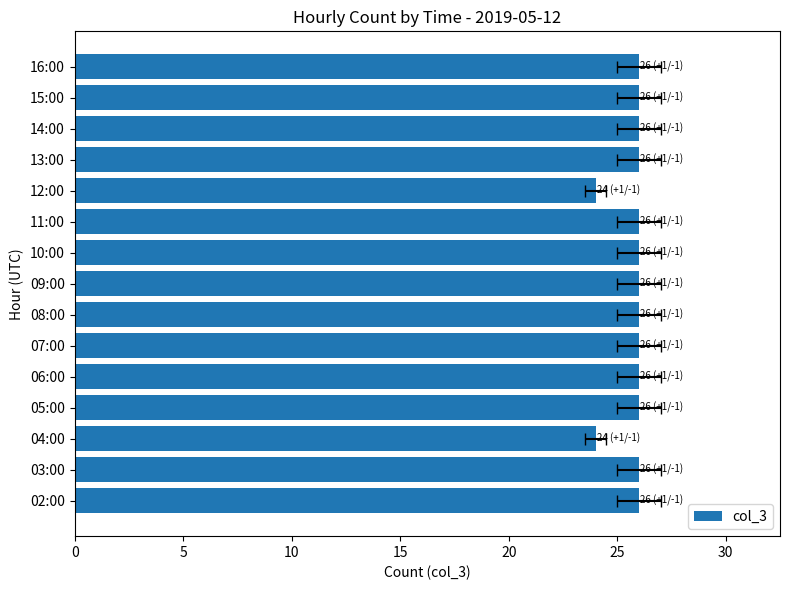

What is the label of the 4th bar from the right?

13:00